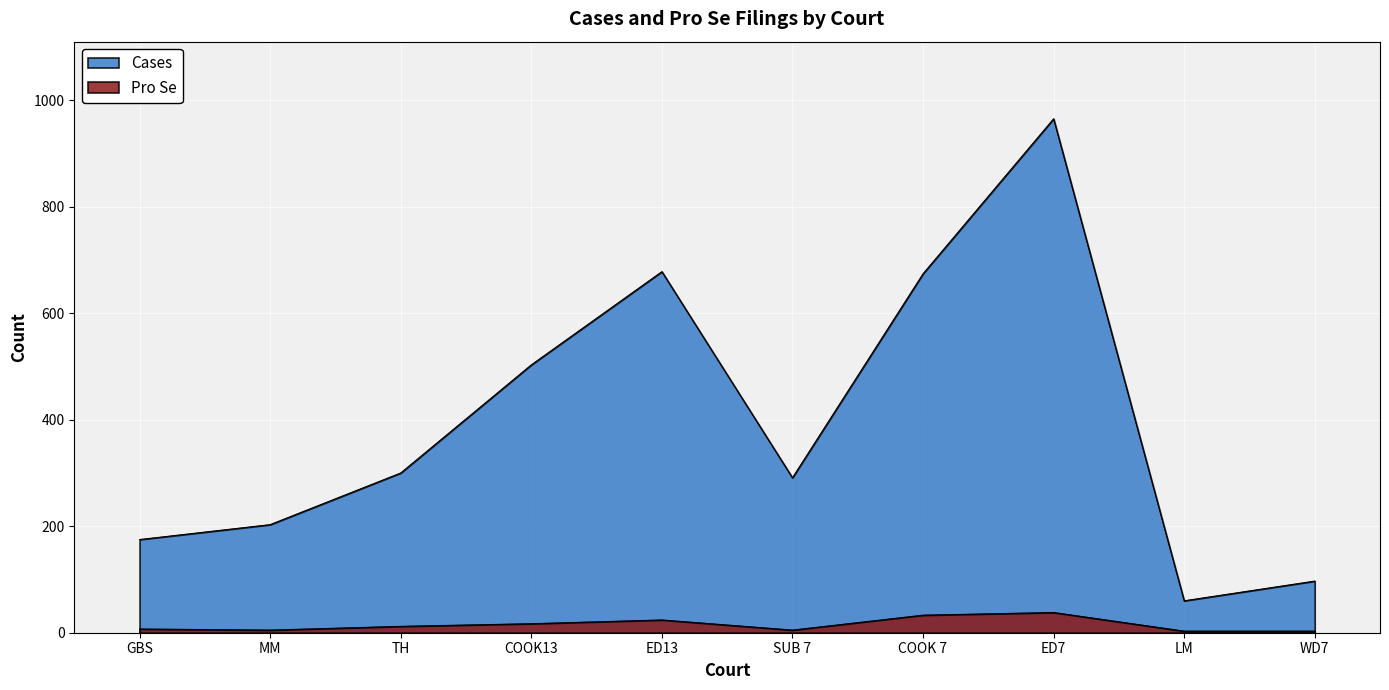

What is the sum of all Cases values?

3946